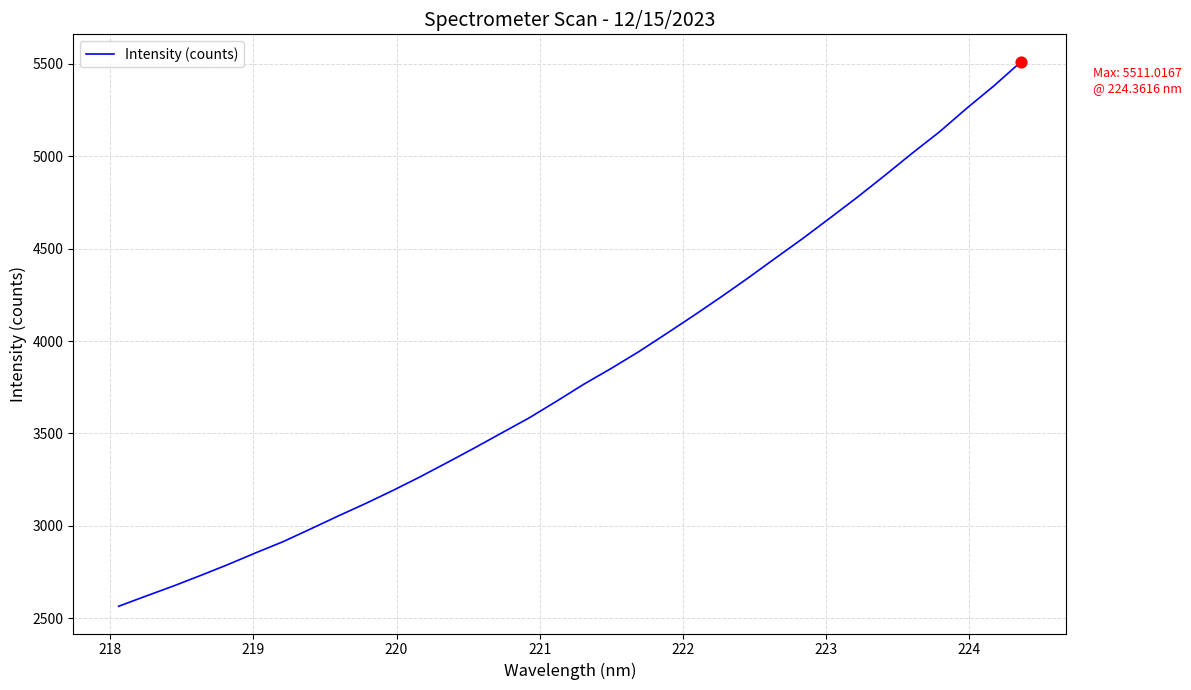

What is the greatest value displayed?

5511.0